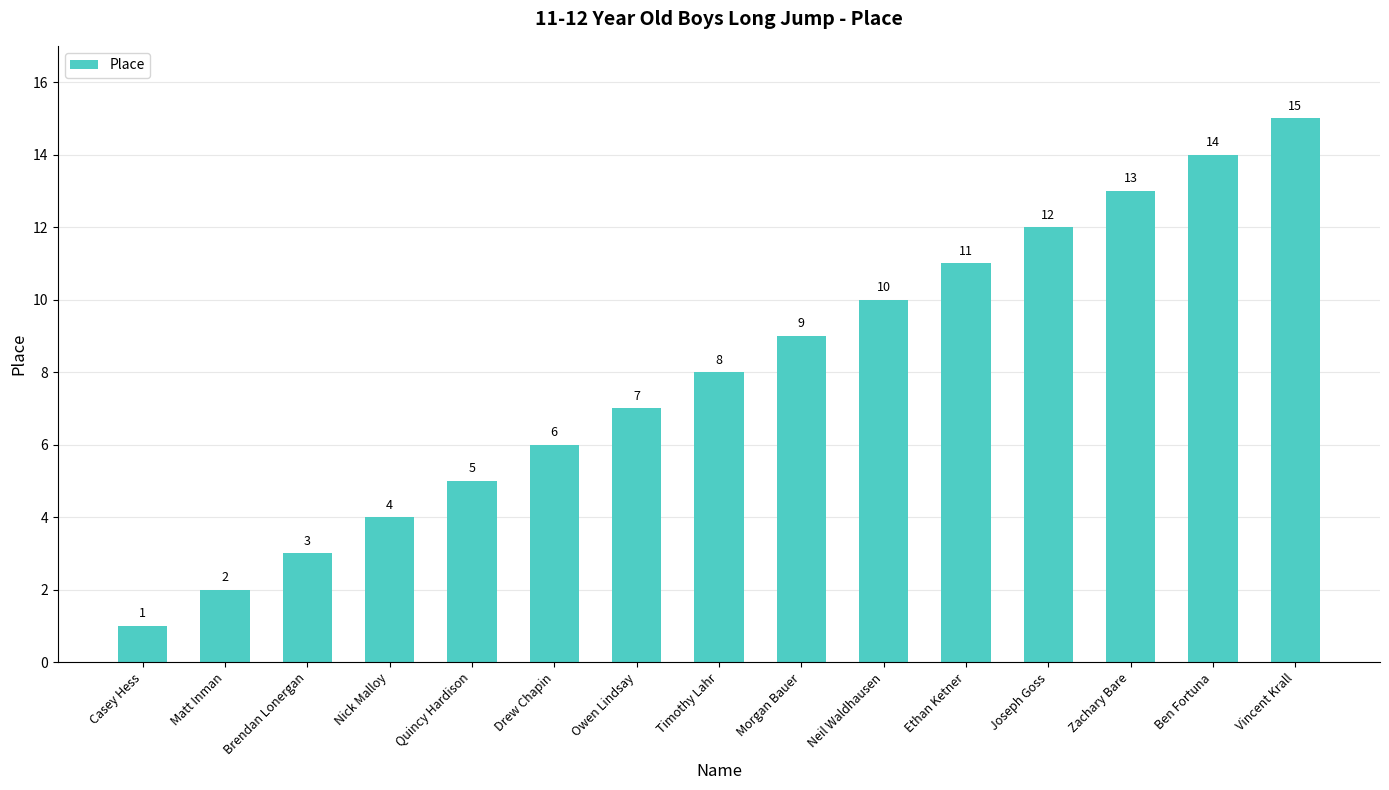

Which has a higher value, Drew Chapin or Quincy Hardison?

Drew Chapin